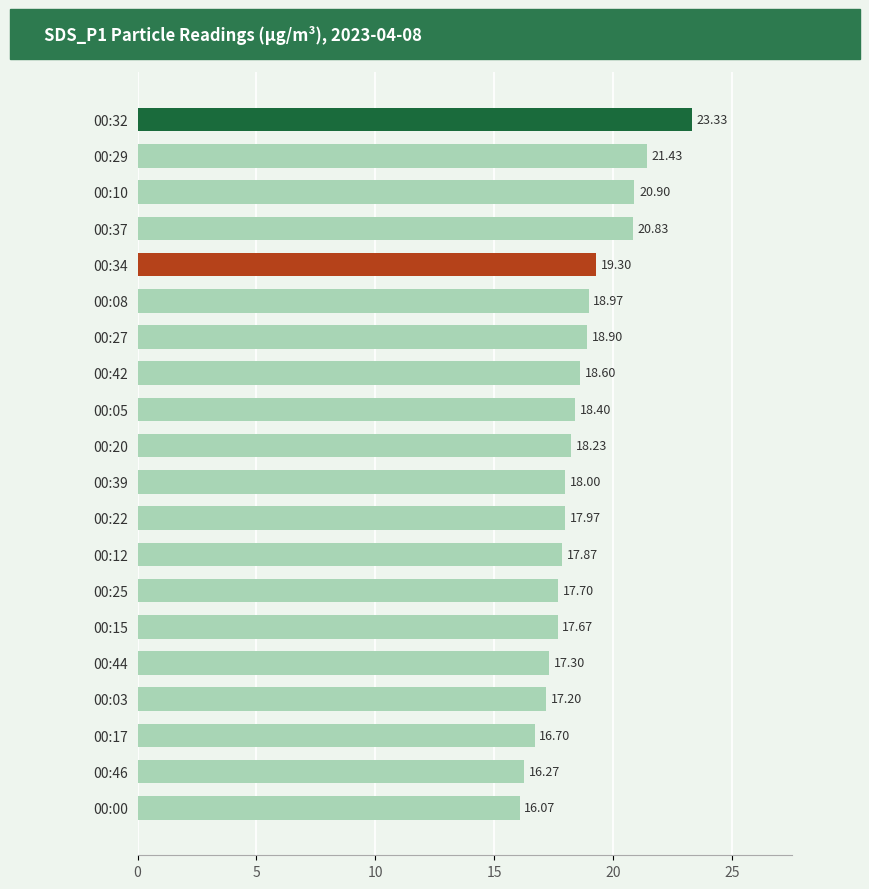

List the labels in order of value, smallest first.

00:00, 00:46, 00:17, 00:03, 00:44, 00:15, 00:25, 00:12, 00:22, 00:39, 00:20, 00:05, 00:42, 00:27, 00:08, 00:34, 00:37, 00:10, 00:29, 00:32